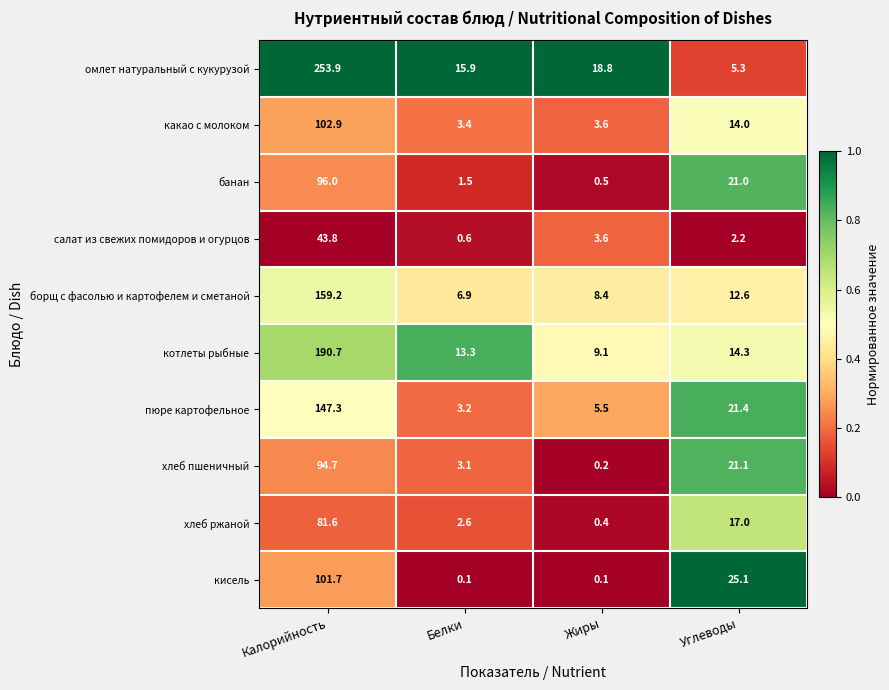

At which label is омлет натуральный с кукурузой closest to 129?

Жиры